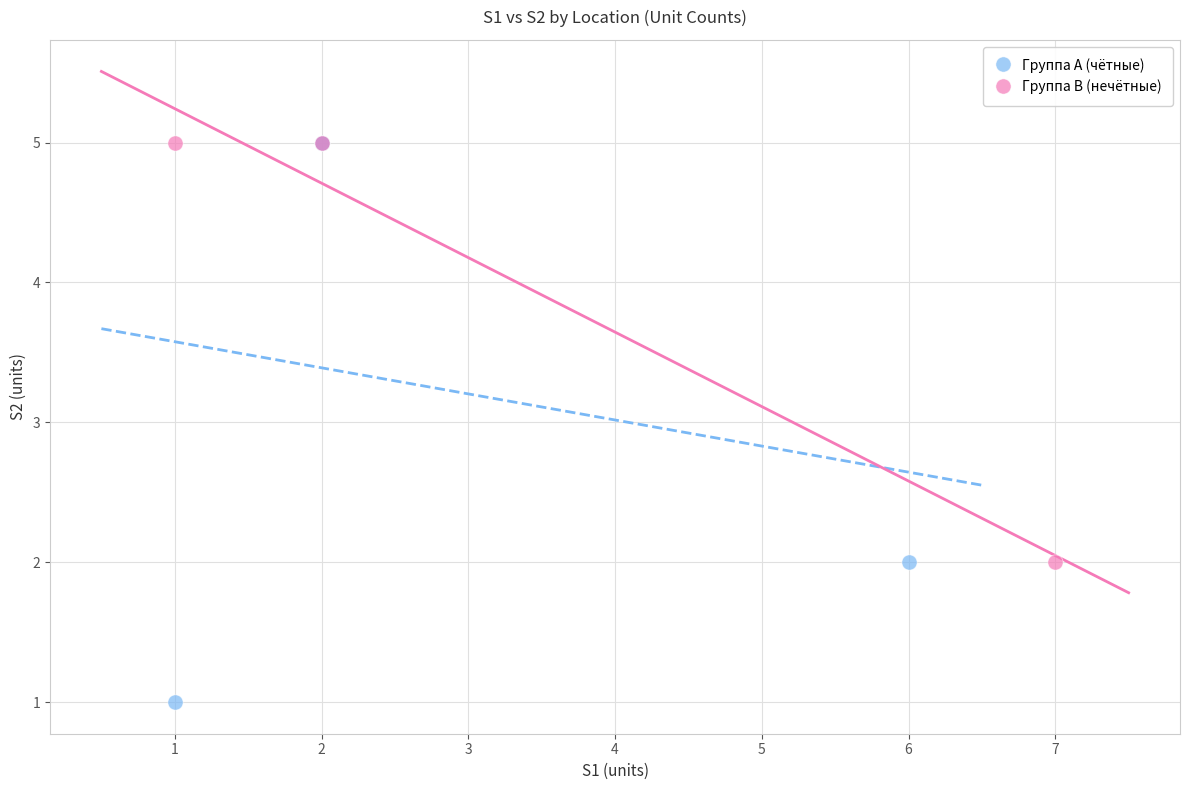

Which series has the widest spread of Y values?

Группа A (чётные)